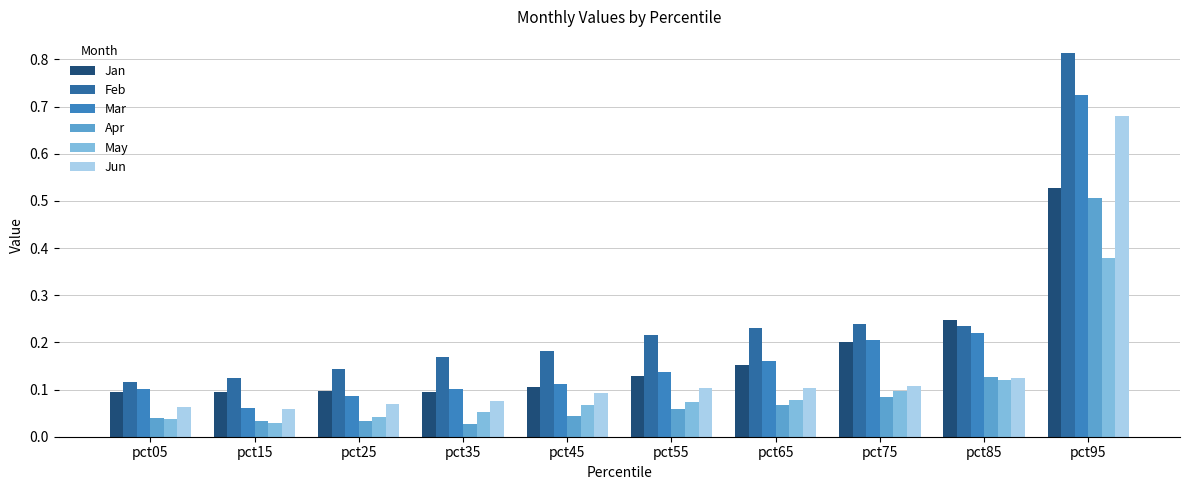

The May series shows 0.1 at pct45. True or false?

True